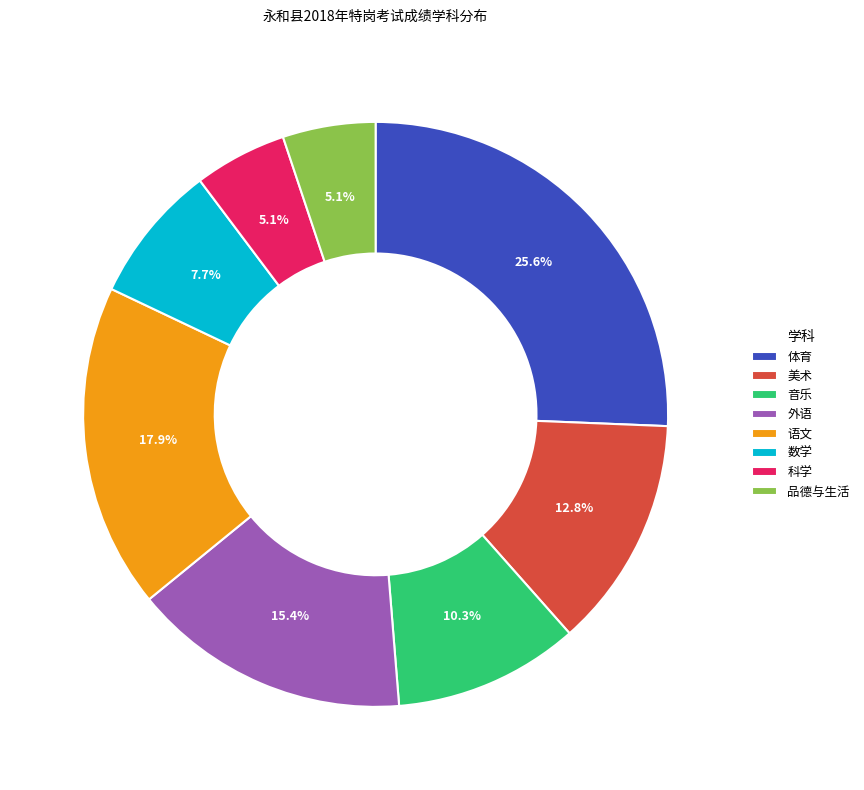

How many segments does this pie chart have?

8